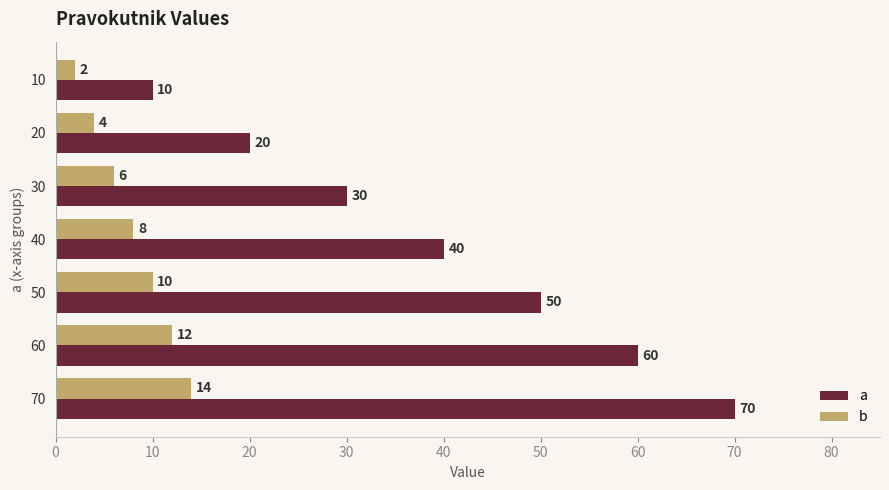

At 30, list the series in order from largest to smallest.

a, b